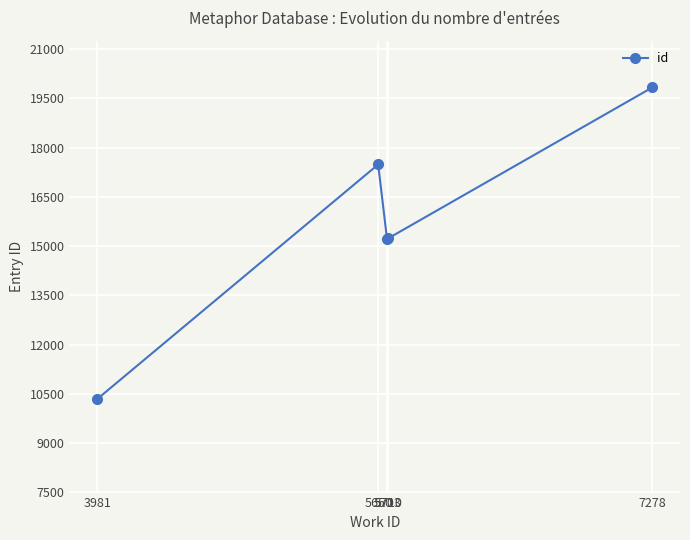

Count the number of categories in the chart.

5